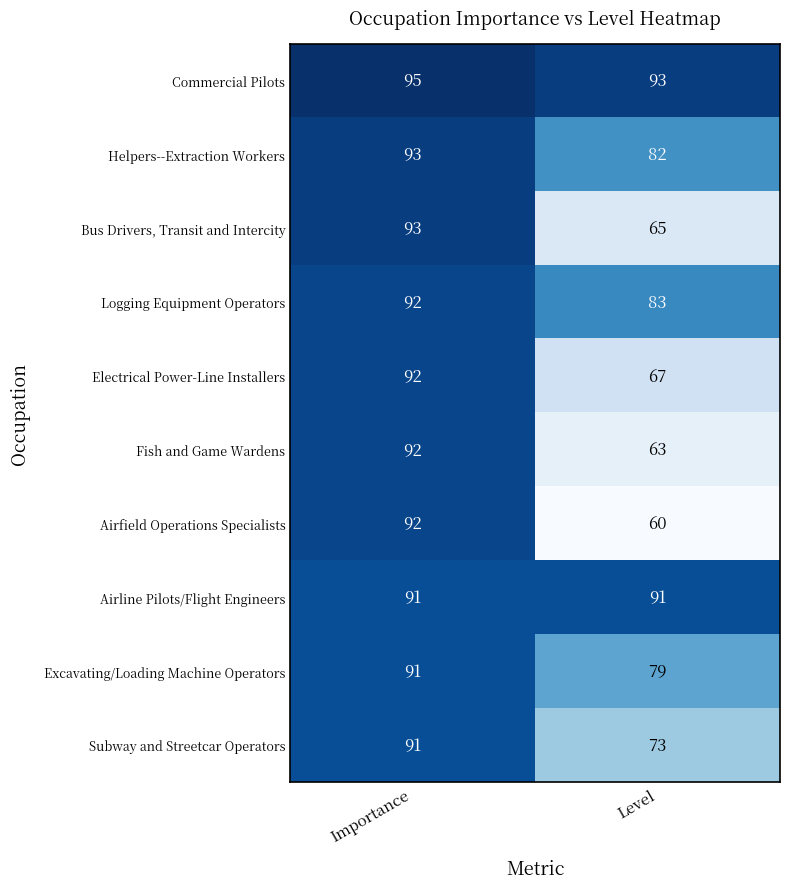

Which series has the widest spread of values?

Airfield Operations Specialists